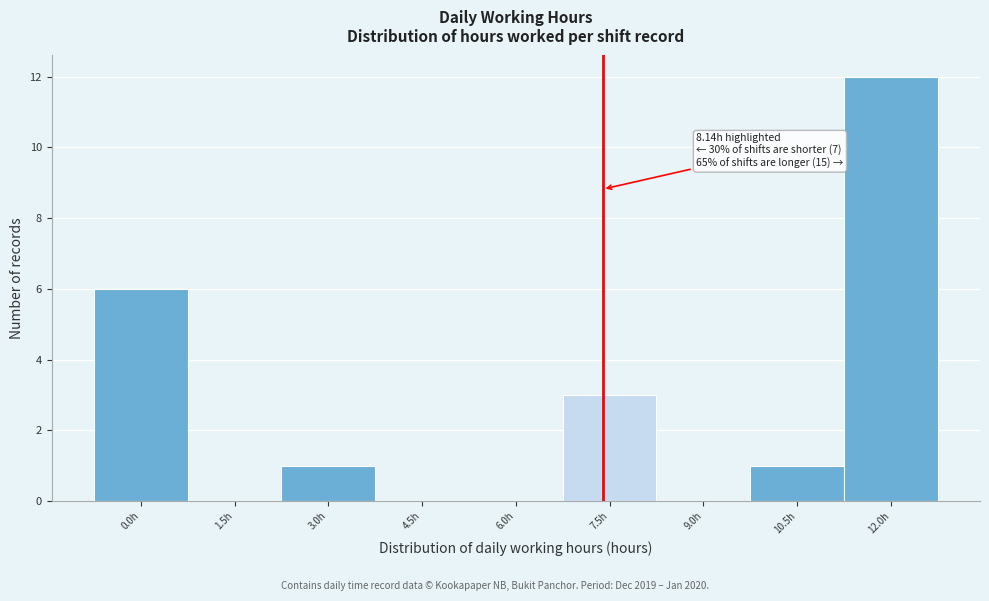

Reading right to left, extract all data points from this chart.

12.0h=12	10.5h=1	9.0h=0	7.5h=3	6.0h=0	4.5h=0	3.0h=1	1.5h=0	0.0h=6